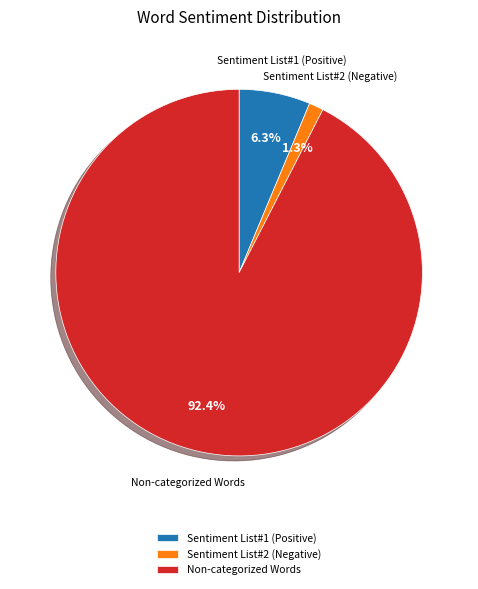

Between Sentiment List#1 (Positive) and Sentiment List#2 (Negative), which is larger?

Sentiment List#1 (Positive)